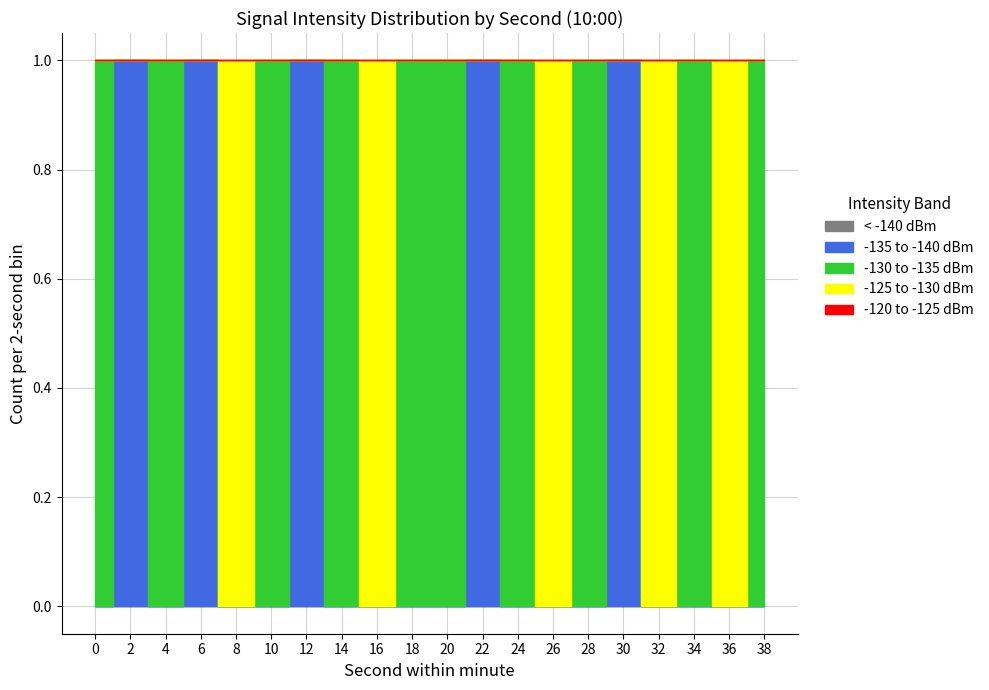

At how many categories does at least one series exceed 0?

20